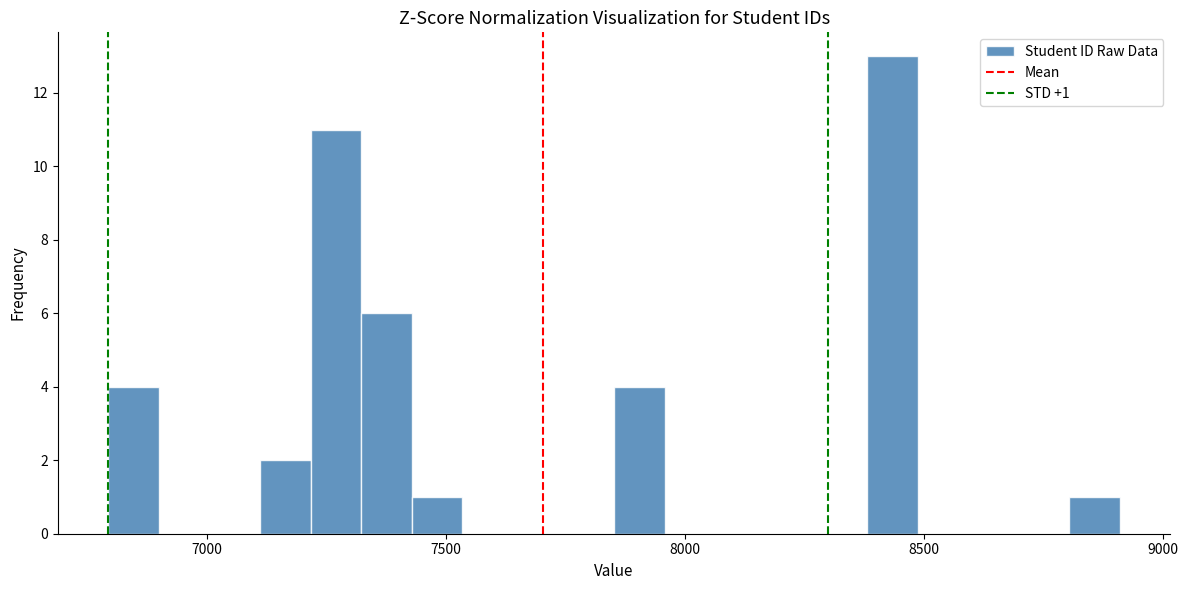

Around what value on the x-axis is the tallest bar? Give the approximate position of its centre, as read against the axis.

8450